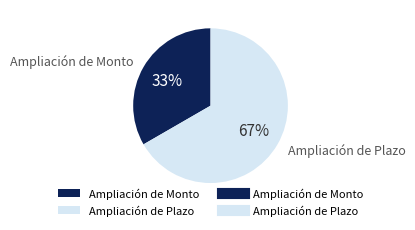

Is the sum of Ampliación de Plazo and Ampliación de Monto greater than half?

Yes